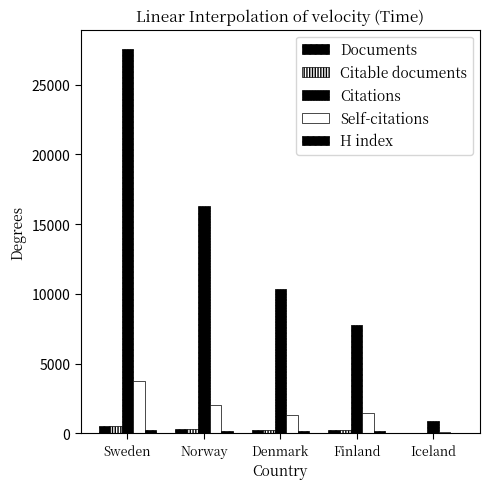

The Citations series shows 27553 at Sweden. True or false?

True